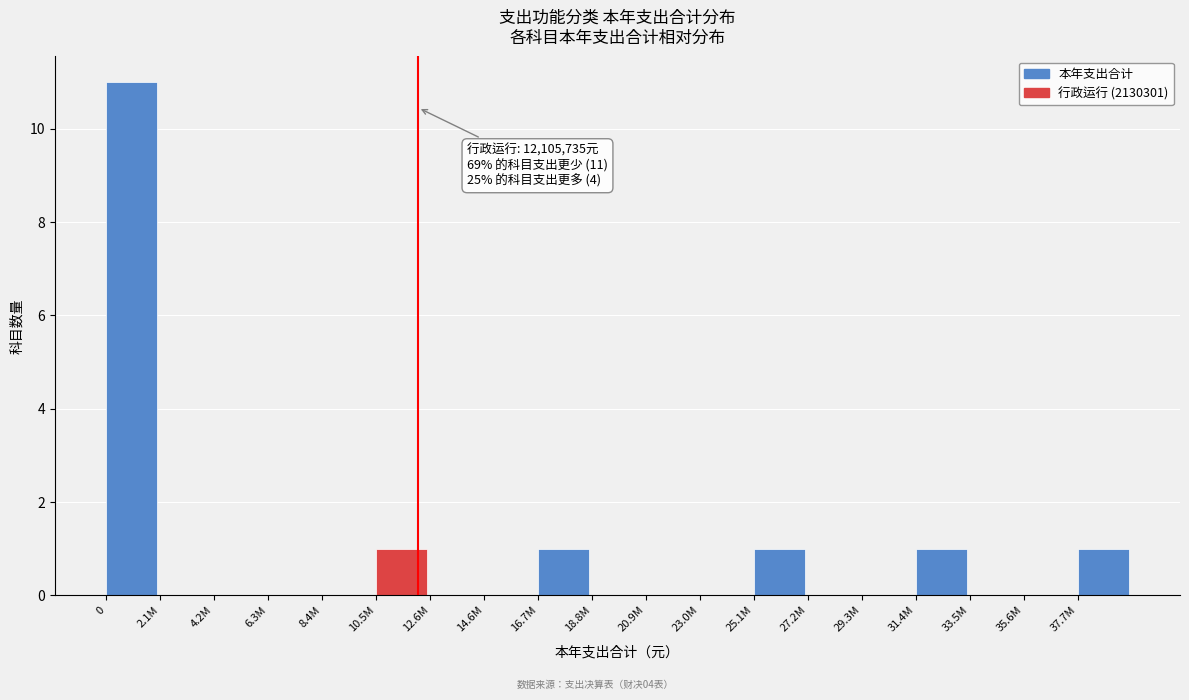

Reading right to left, transcribe all the data shown in this chart.

37.7M=1	35.6M=0	33.5M=0	31.4M=1	29.3M=0	27.2M=0	25.1M=1	23.0M=0	20.9M=0	18.8M=0	16.7M=1	14.6M=0	12.6M=0	10.5M=1	8.4M=0	6.3M=0	4.2M=0	2.1M=0	0=11